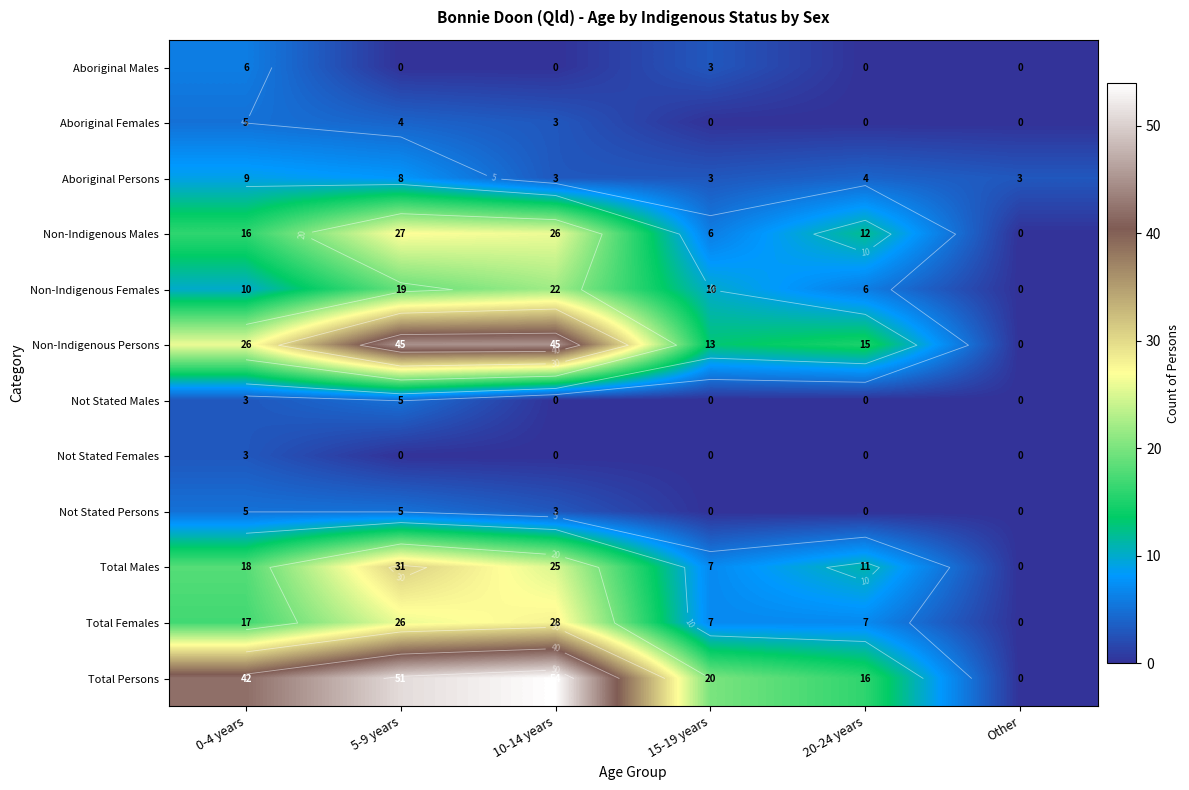

At which label is Aboriginal Males closest to 3?

15-19 years